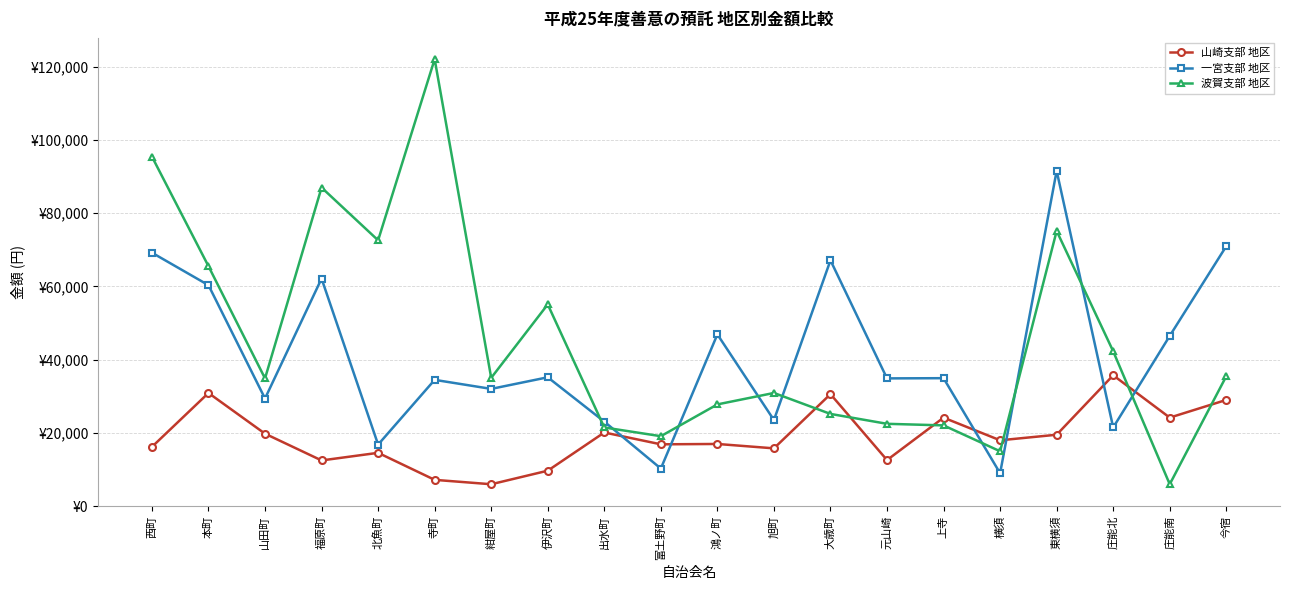

What is the label of the 10th point from the left?

富土野町